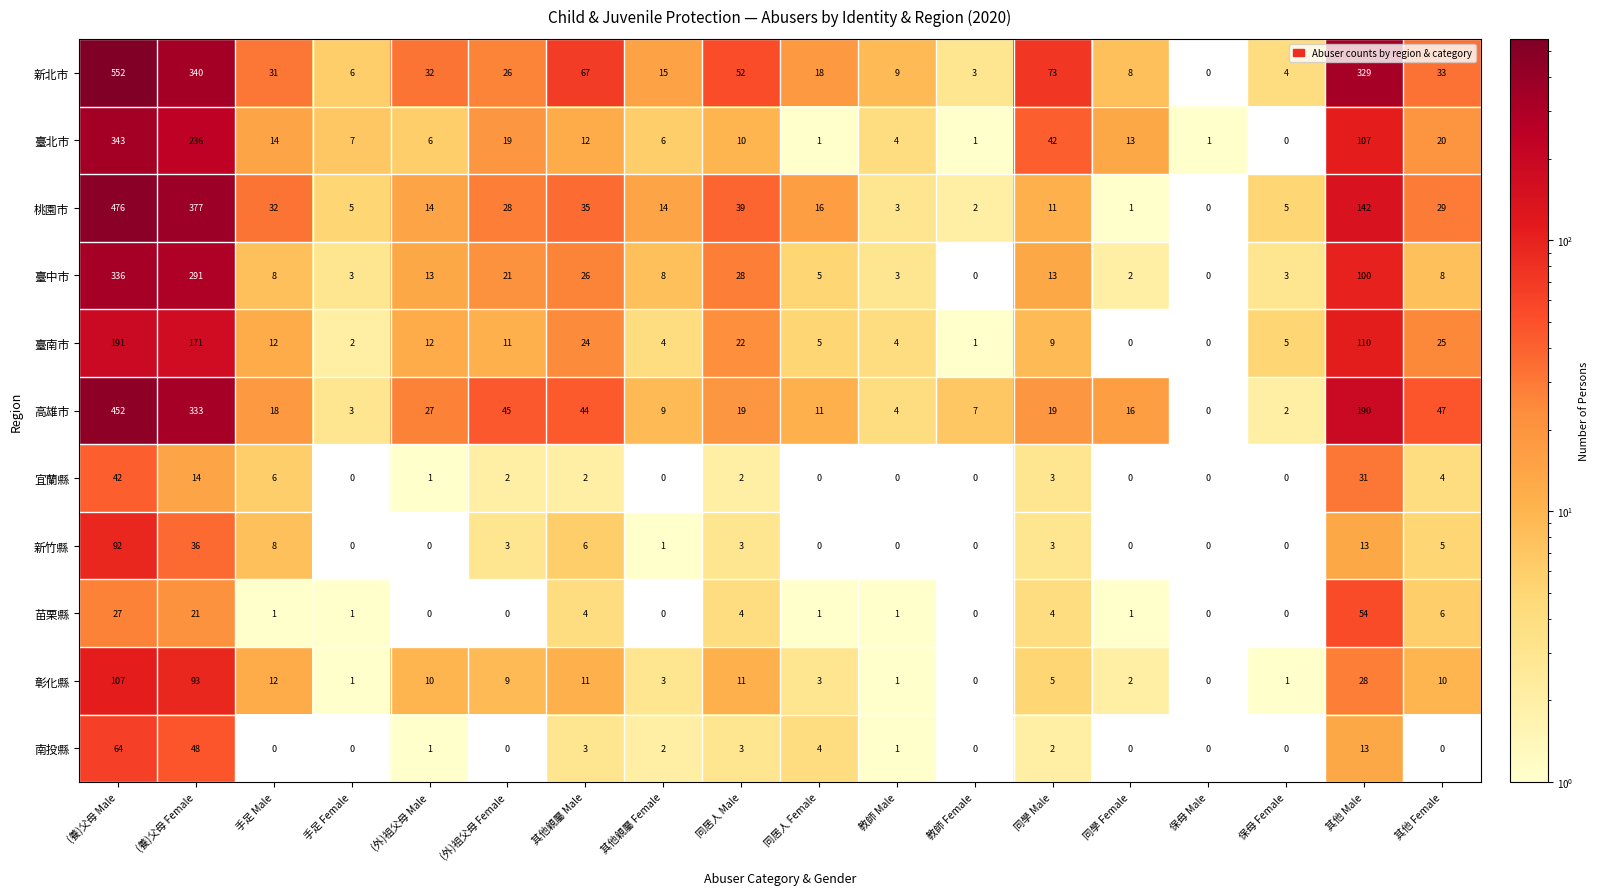

At which label does 新北市 first exceed 31?

(養)父母 Male